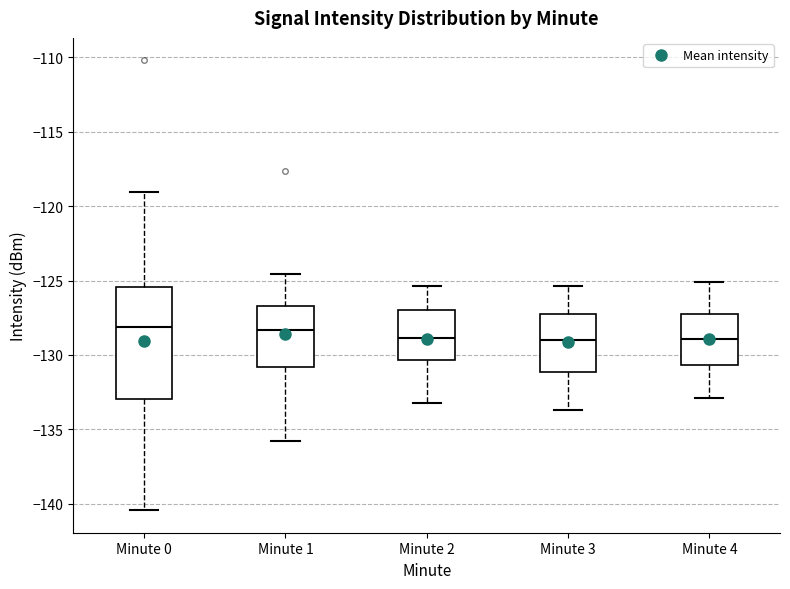

Where is the lower edge of the box for Minute 0 on the y-axis? The values are not printed on the chart, so give them approximately, as read against the axis.

-133.0